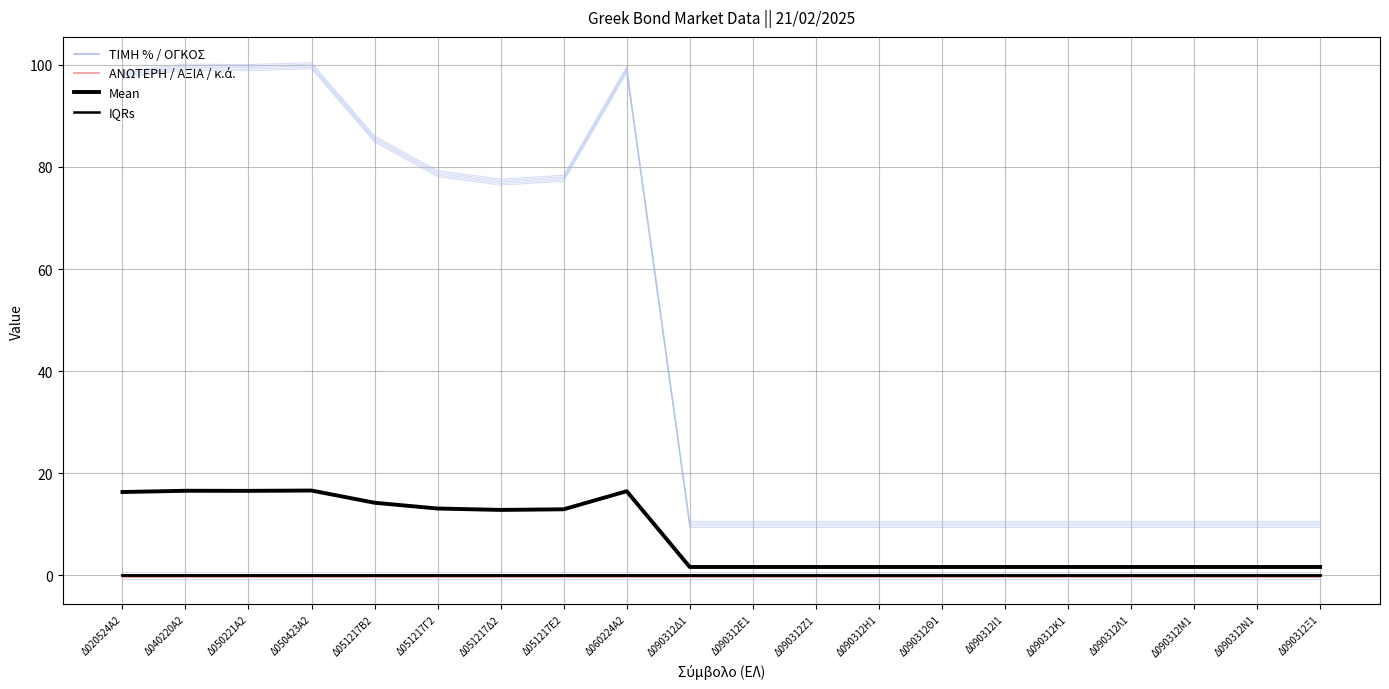

How many data points does each series have?

20